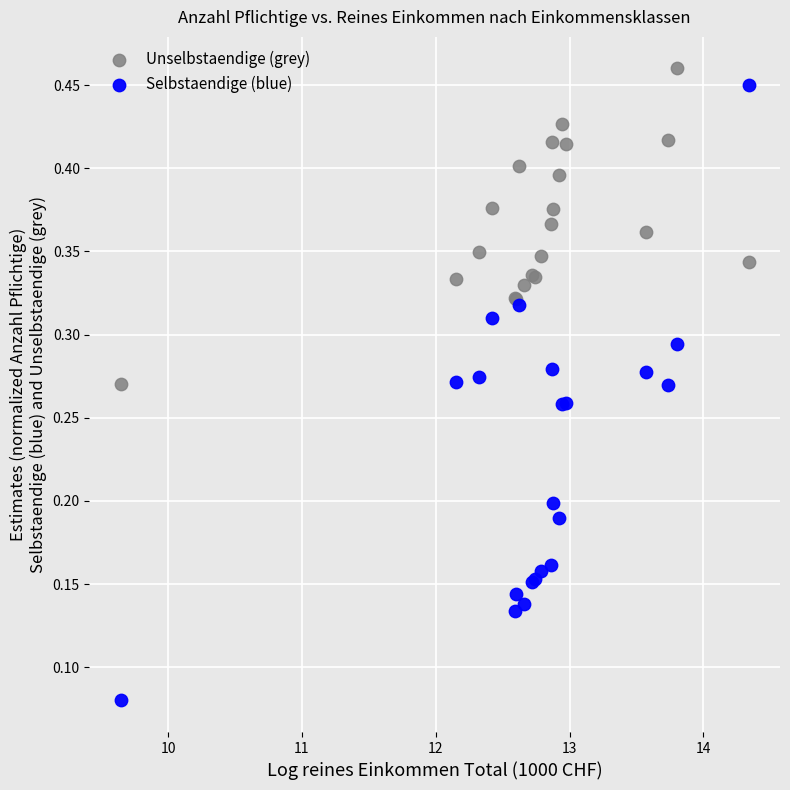

Which series has the largest Y range (max minus min)?

Selbstaendige (blue)